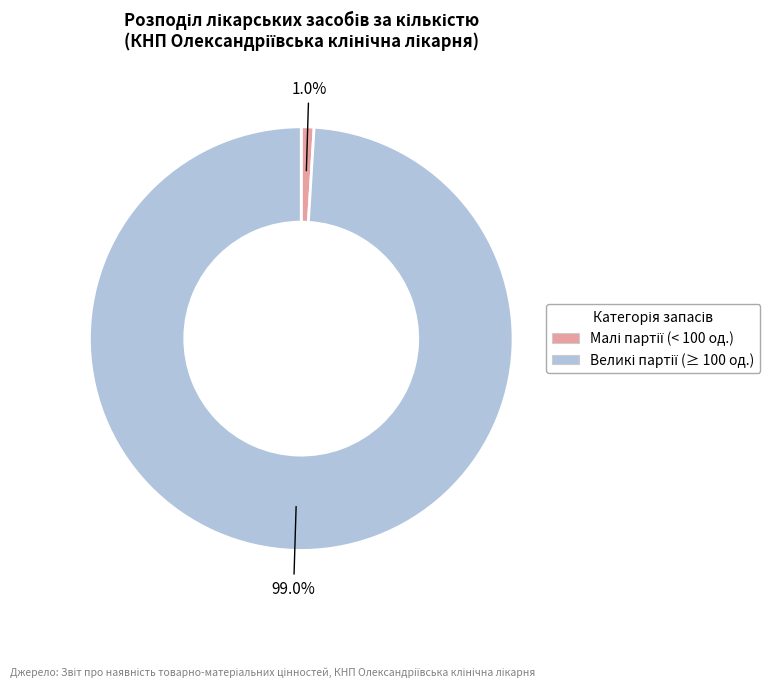

Is there a majority slice in this chart?

Yes